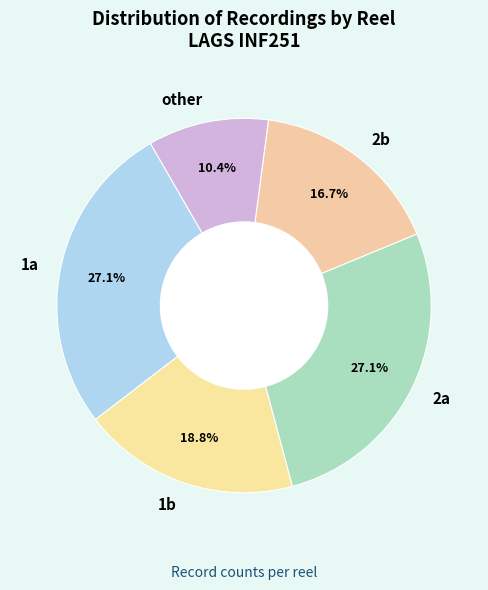

Is there a majority slice in this chart?

No